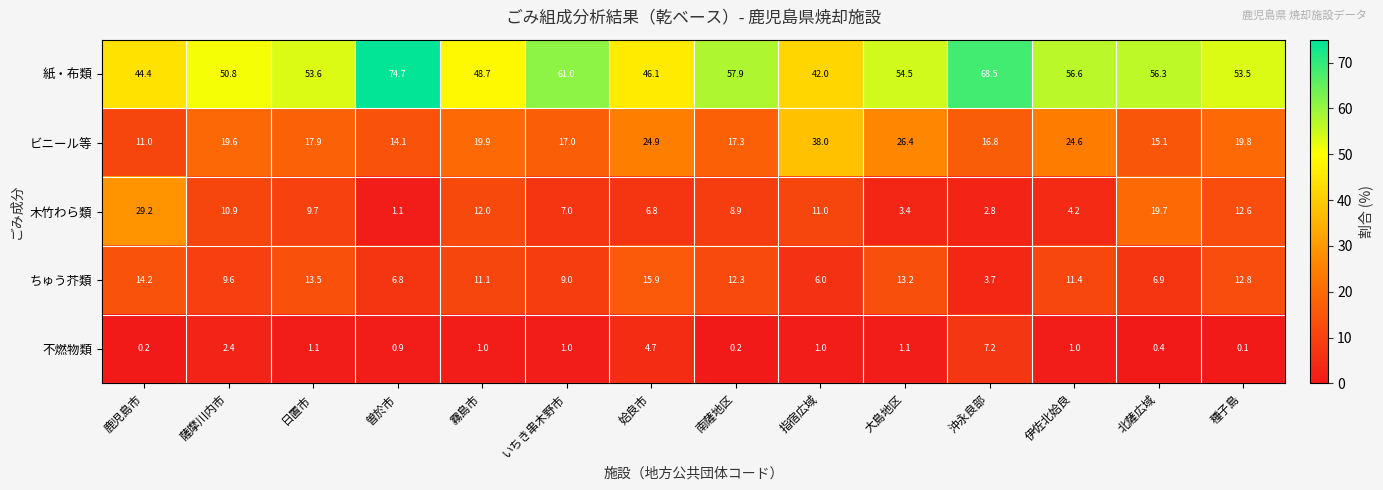

The 木竹わら類 series shows 4.2 at 伊佐北姶良. True or false?

True